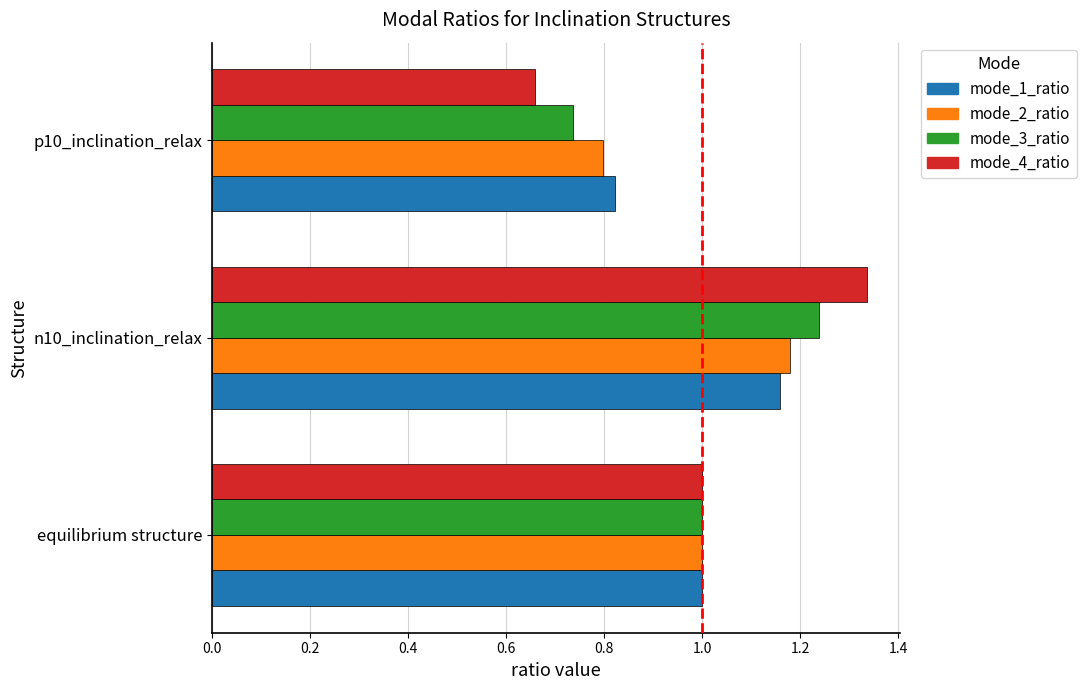

Is it true that mode_1_ratio equals 1.0 at equilibrium structure?

True